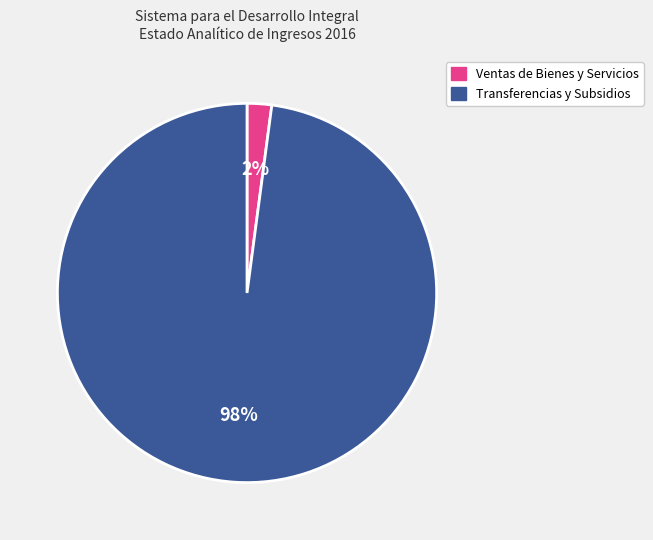

Count the number of slices in the pie.

2